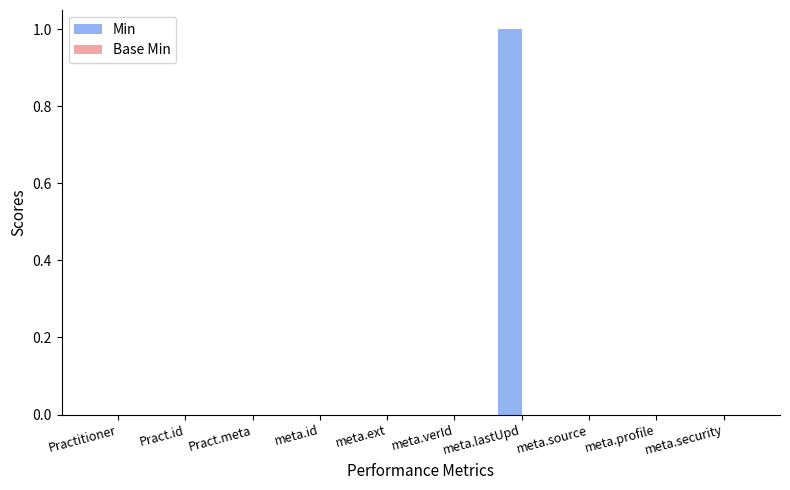

What is the change in value from Pract.meta to meta.lastUpd?

+1